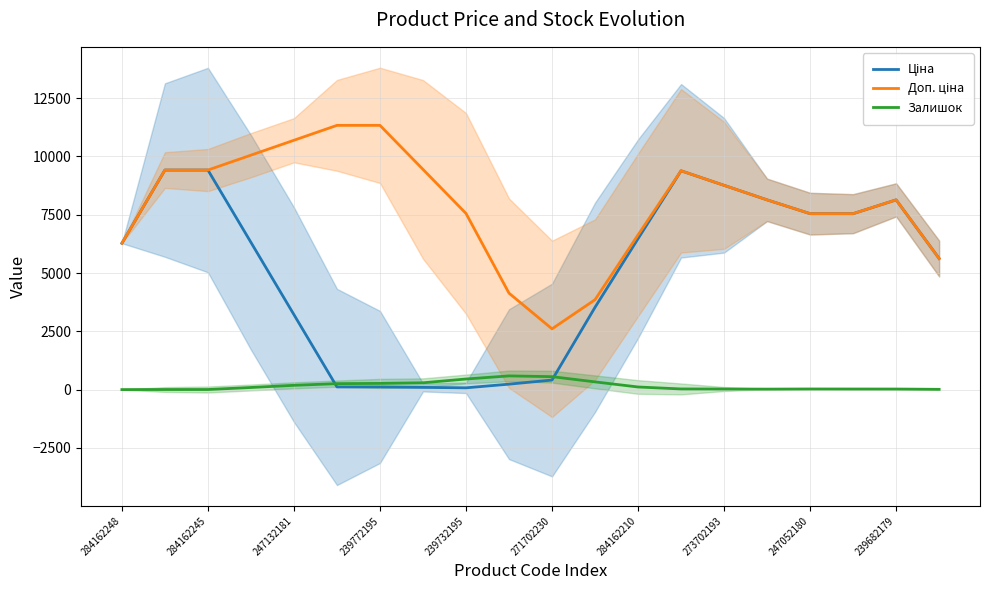

List the series in order of their peak value, highest first.

Доп. ціна, Ціна, Залишок